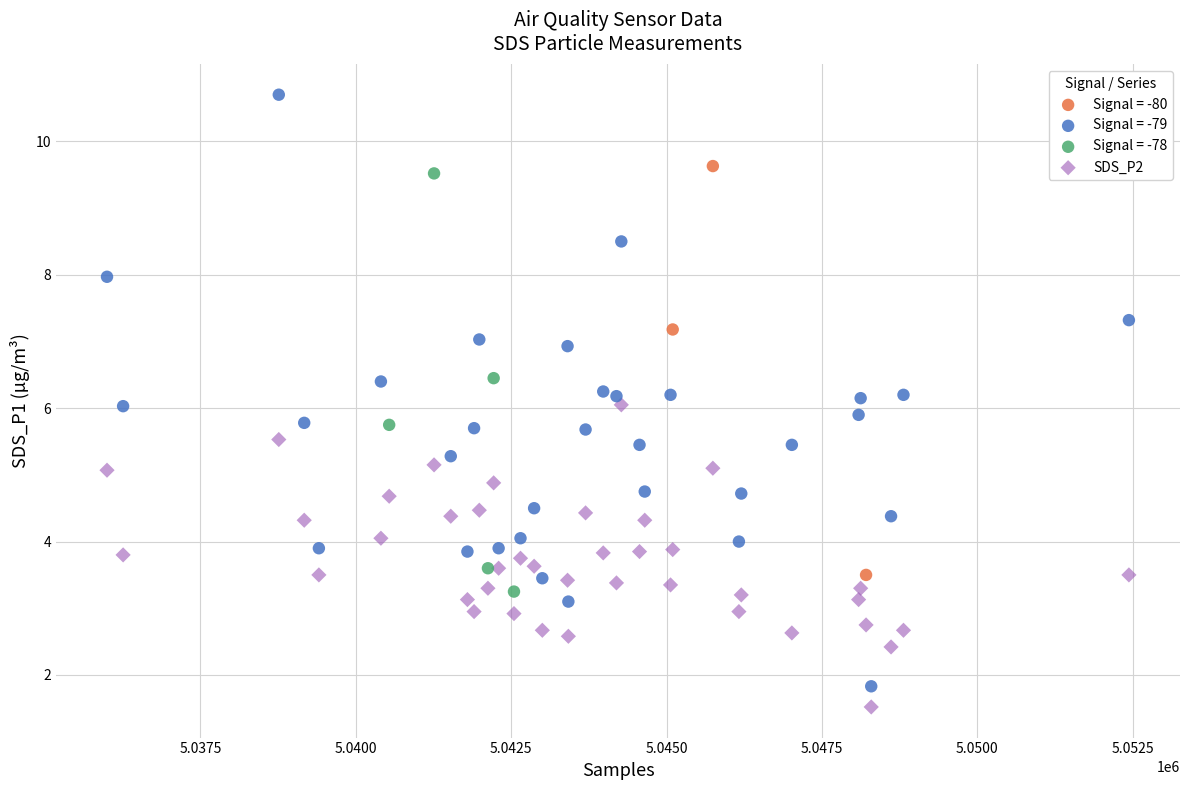

Which series has the largest Y range (max minus min)?

Signal = -79